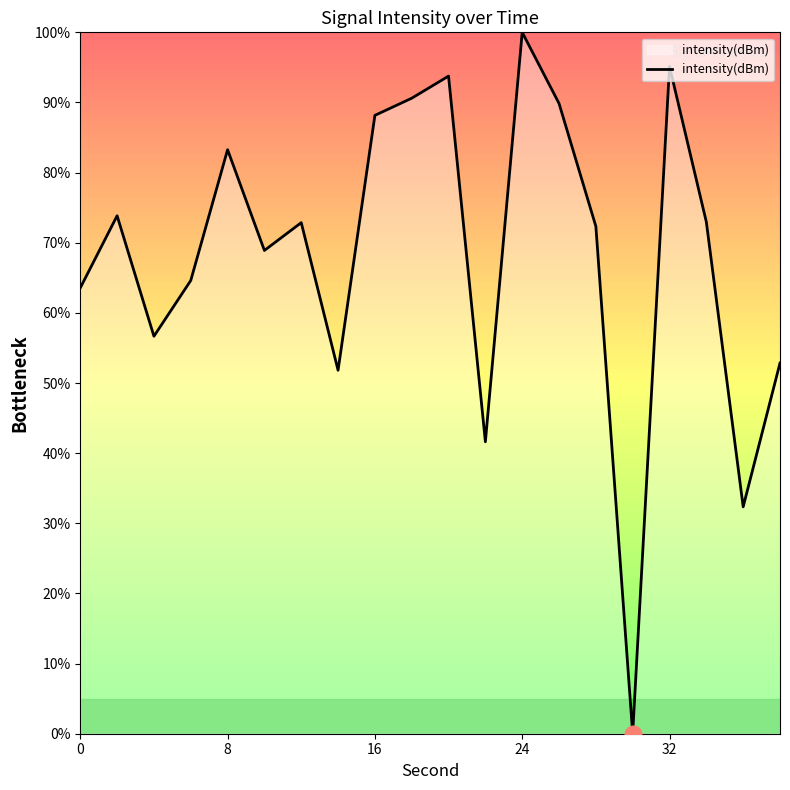

What is the greatest value displayed?

100.0